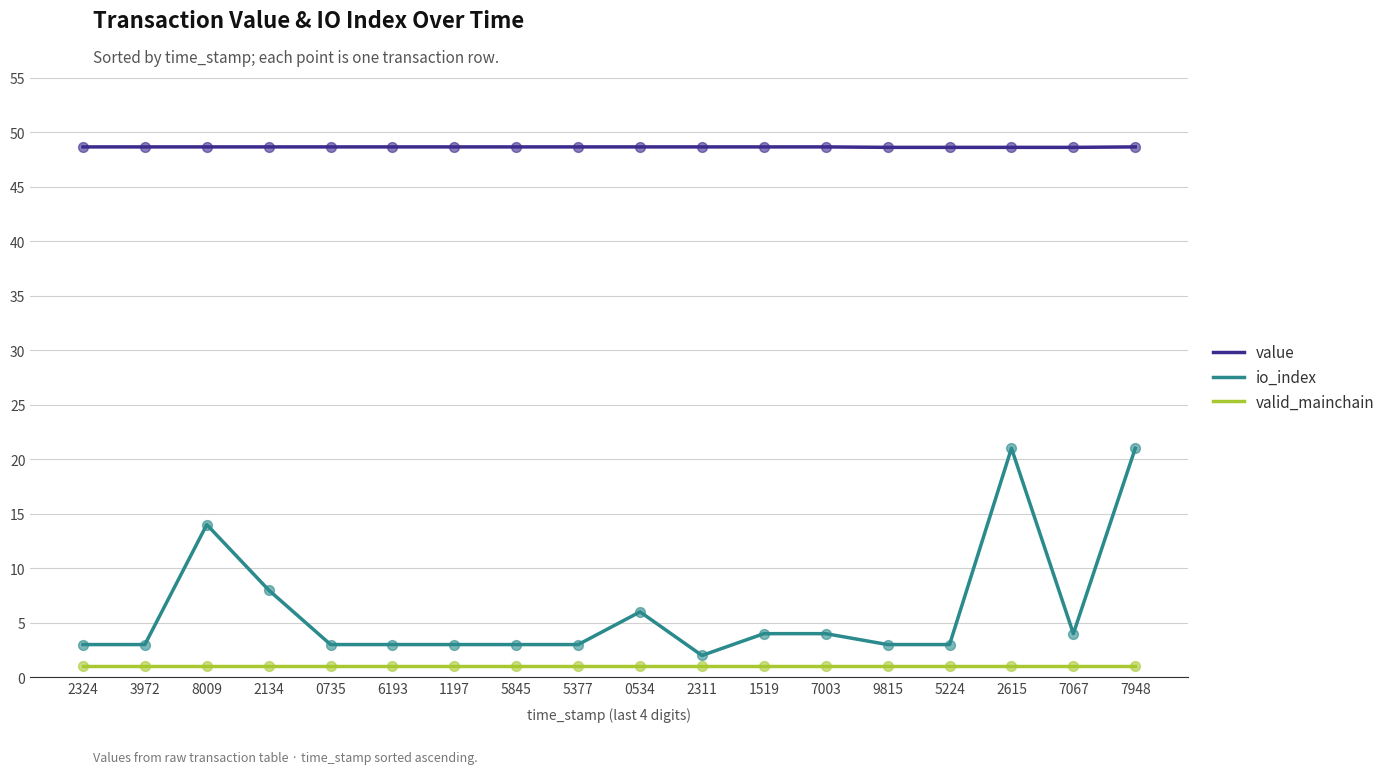

What is the total value across all series at 5377?

52.6